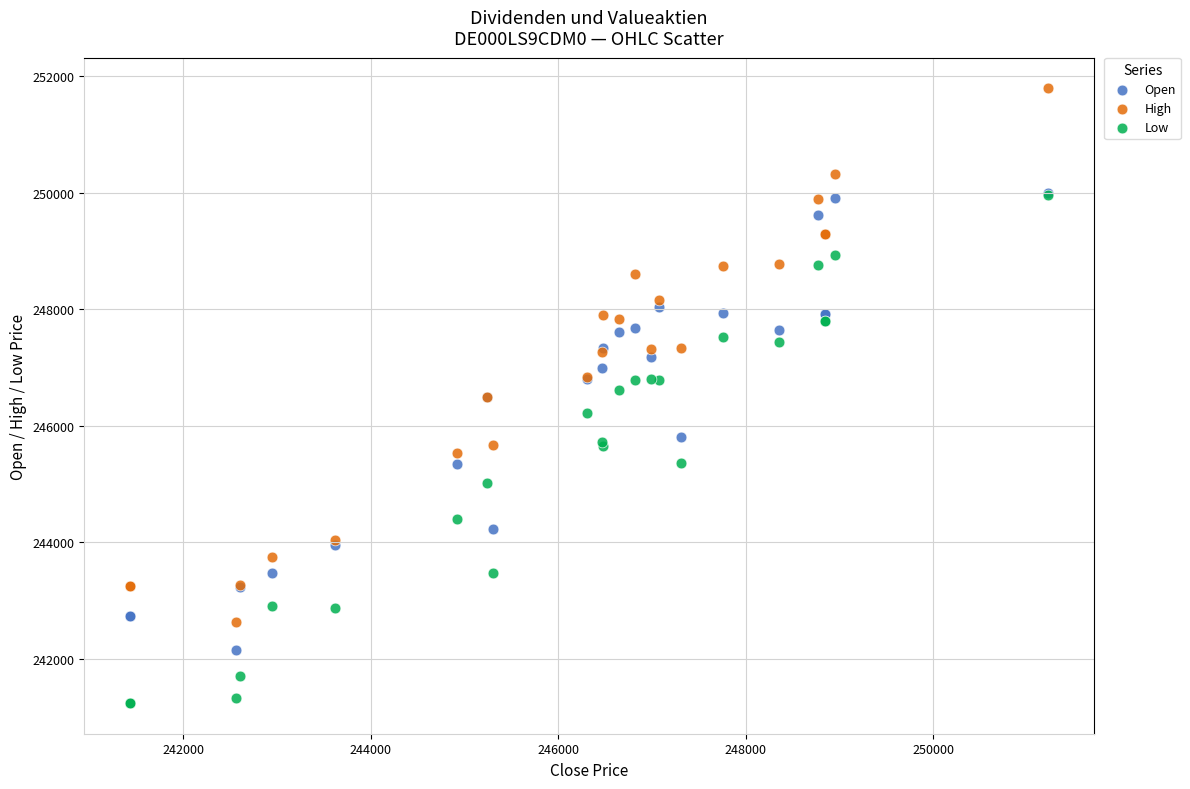

What are all the series names shown in the legend?

Open, High, Low